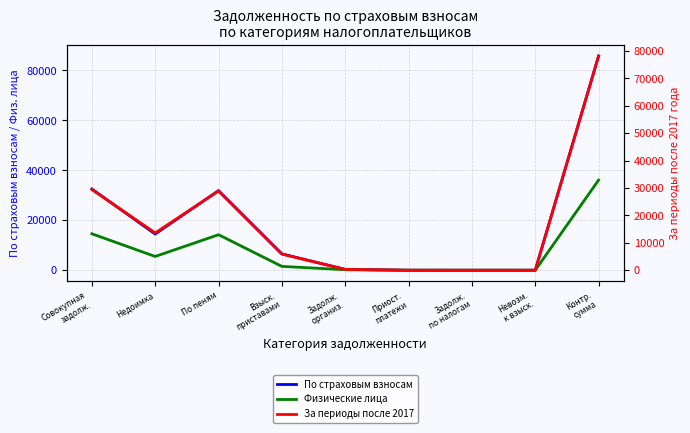

True or false: col_6 (По страховым взносам) has a value of 1 at Приост.
платежи.

True